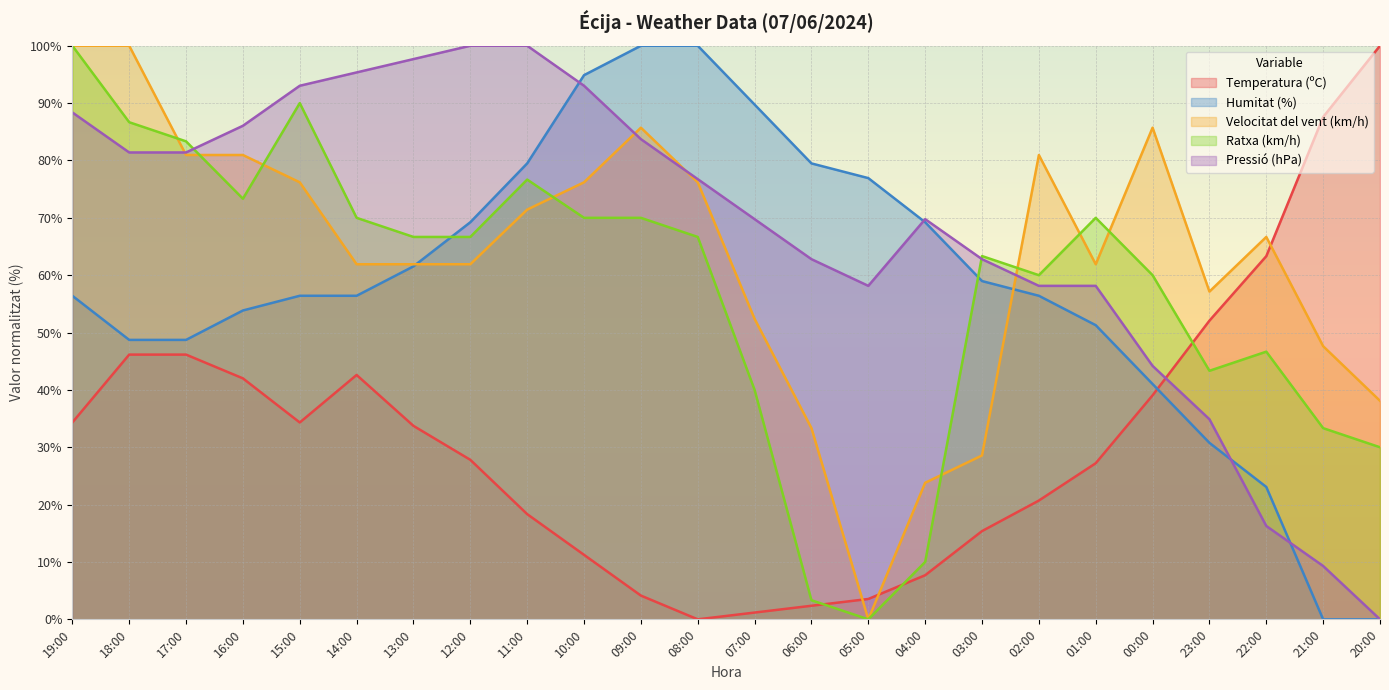

What is the difference between the second highest and minimum values in the Temperatura (ºC) series?

87.6